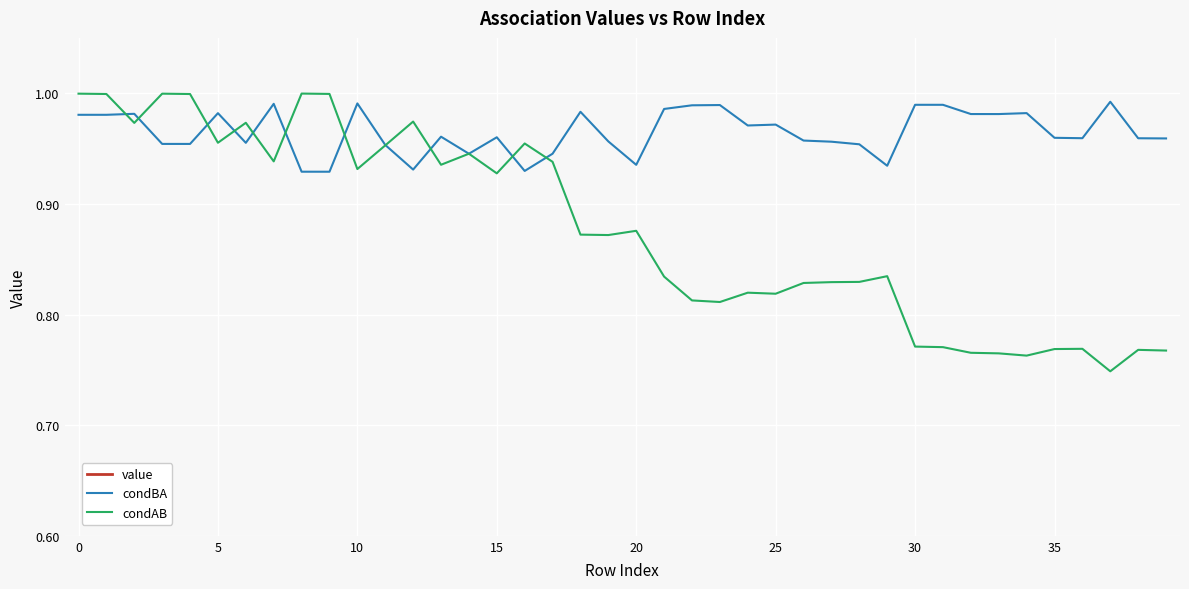

How many lines are shown in the chart?

3